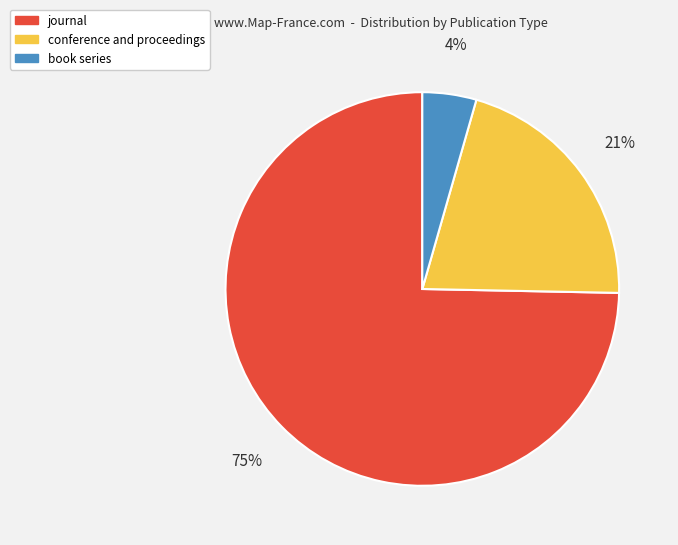

To the nearest percent, what is the average slice percentage?

33%